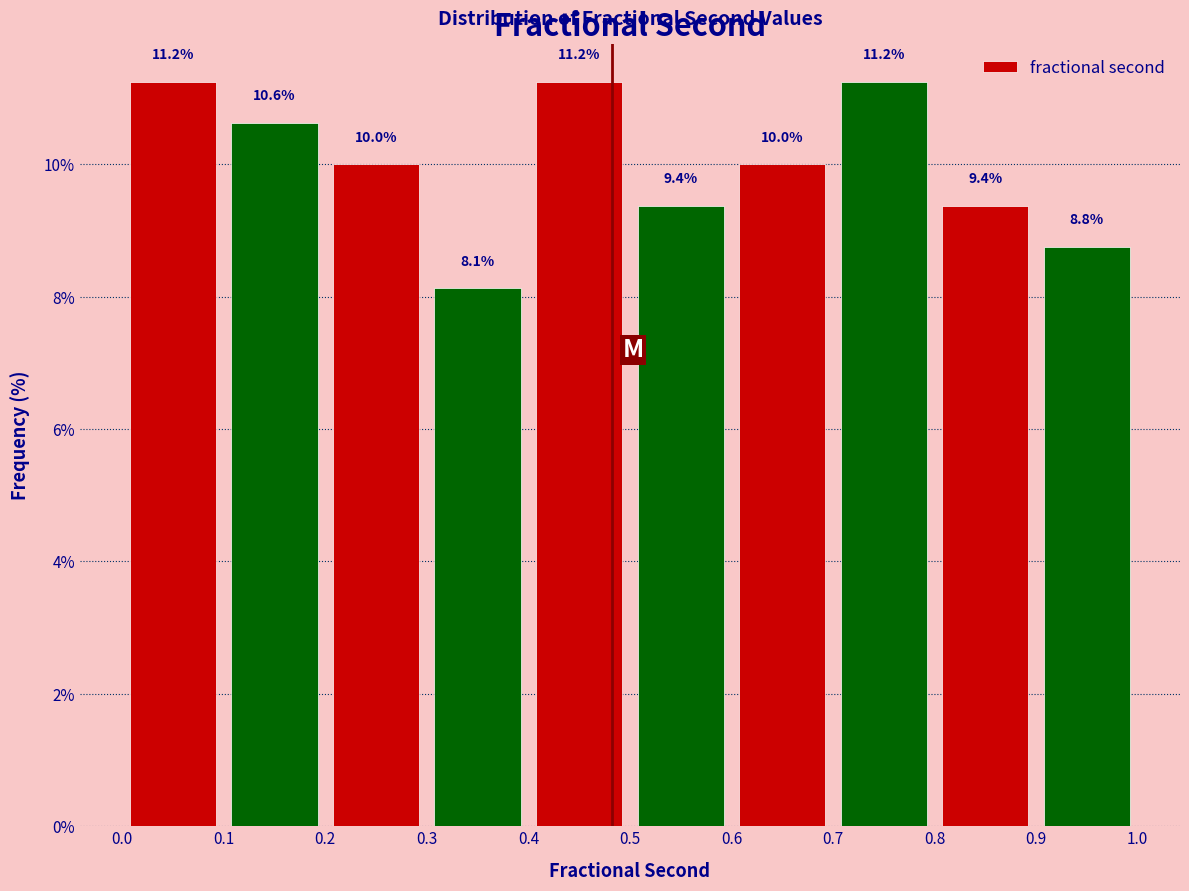

Reading left to right, transcribe this chart: for each bar, give the range it covers on the x-axis and its height.

0.0 to 0.1: 11.2
0.1 to 0.2: 10.6
0.2 to 0.3: 10.0
0.3 to 0.4: 8.1
0.4 to 0.5: 11.2
0.5 to 0.6: 9.4
0.6 to 0.7: 10.0
0.7 to 0.8: 11.2
0.8 to 0.9: 9.4
0.9 to 1.0: 8.8